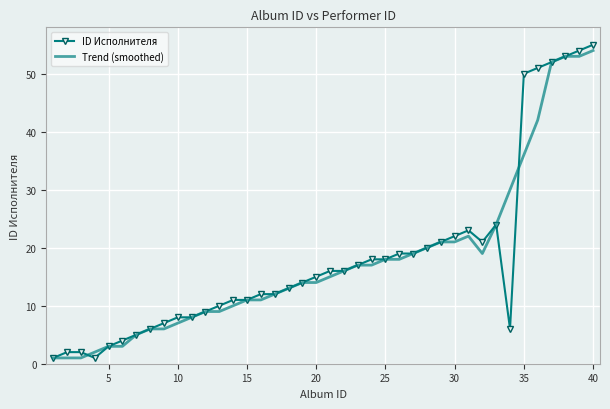

Which series has the widest spread of values?

ID Исполнителя